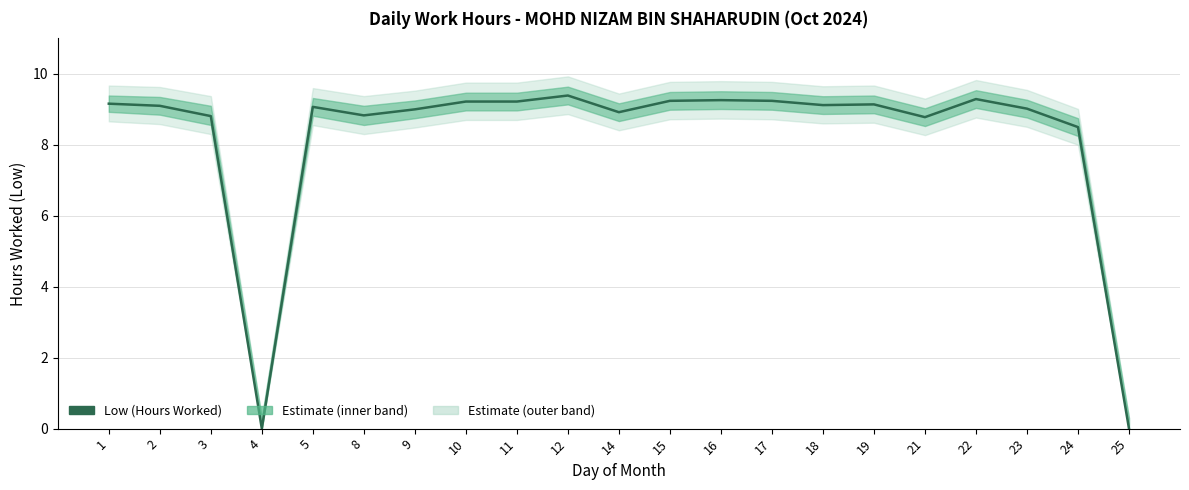

How many data points does each series have?

21